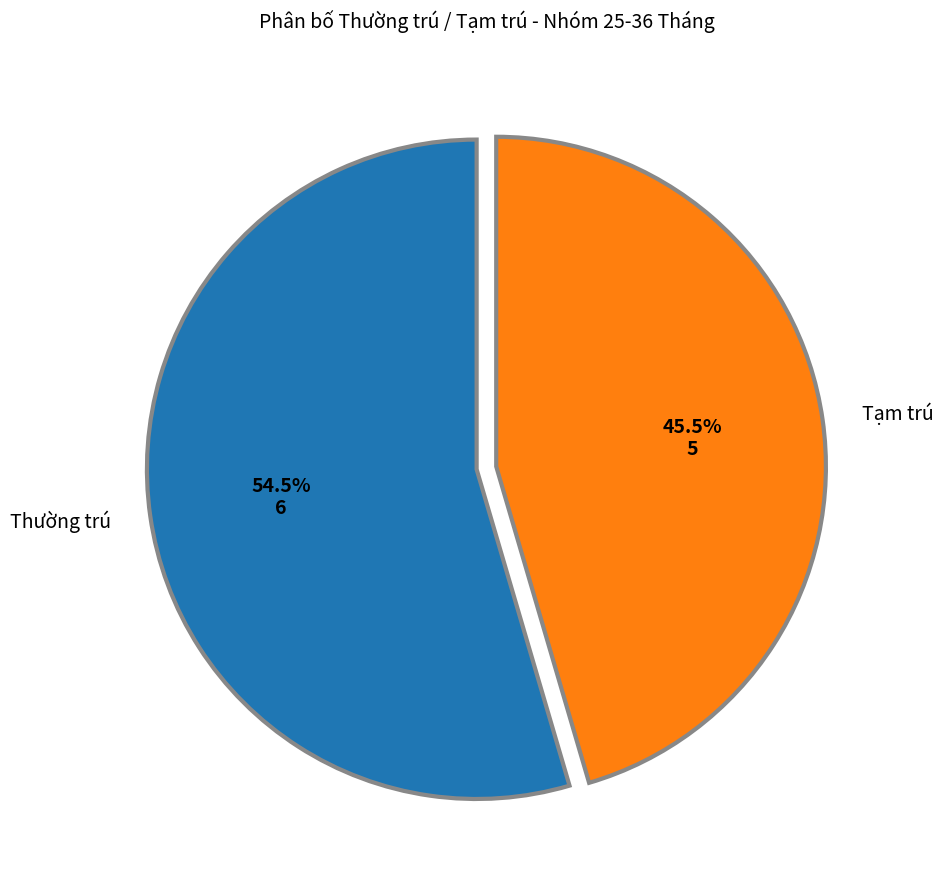

Count the number of slices in the pie.

2